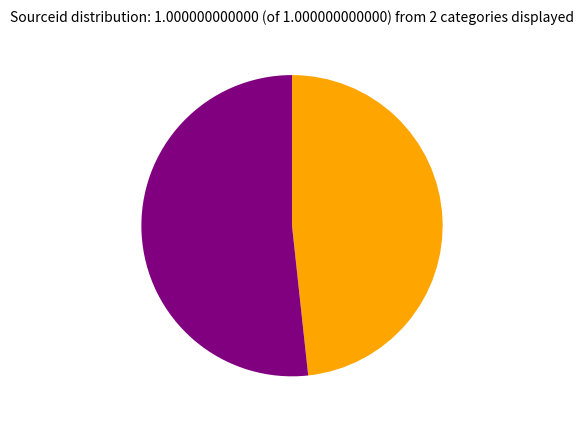

Is there any slice that represents more than half of the pie?

Yes